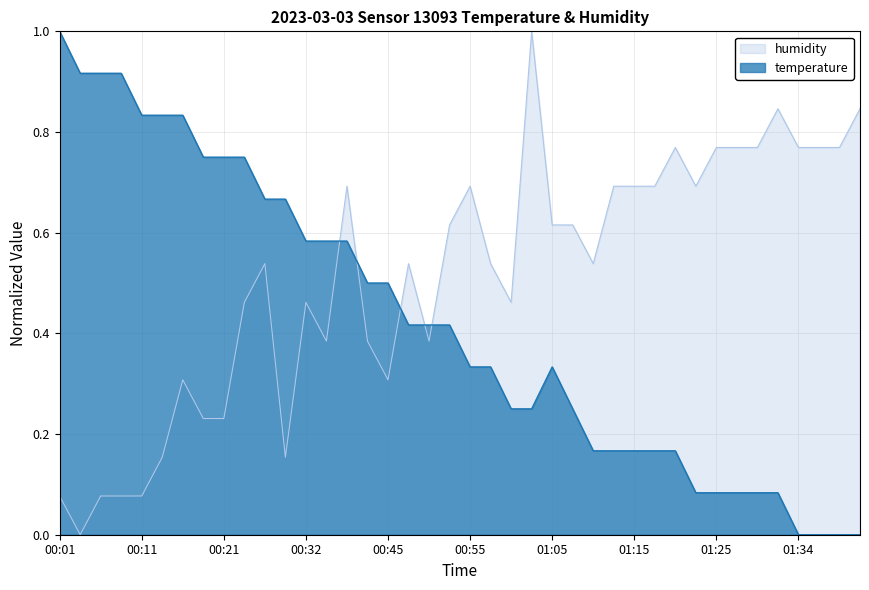

What is the value of the temperature point at the 10th from the left?

0.8